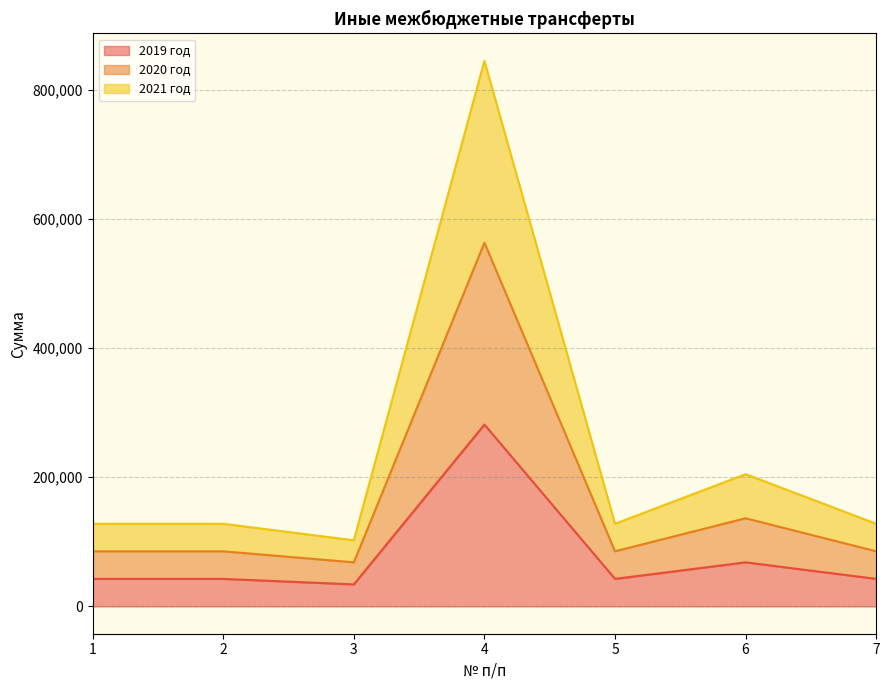

List the labels in order of 2020 год value, smallest first.

3, 1, 2, 5, 7, 6, 4